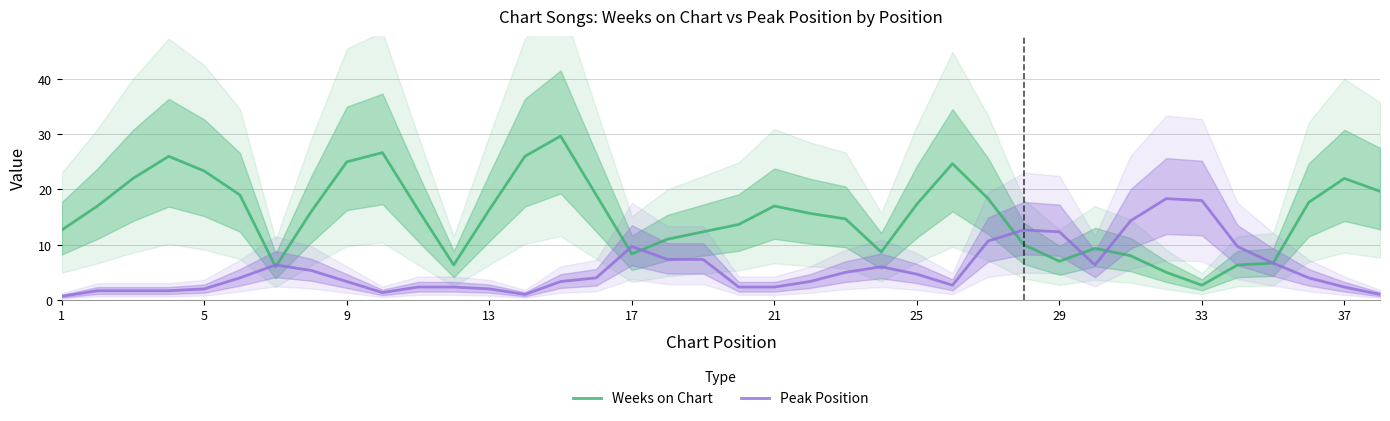

What is the minimum value shown in the chart?

0.7